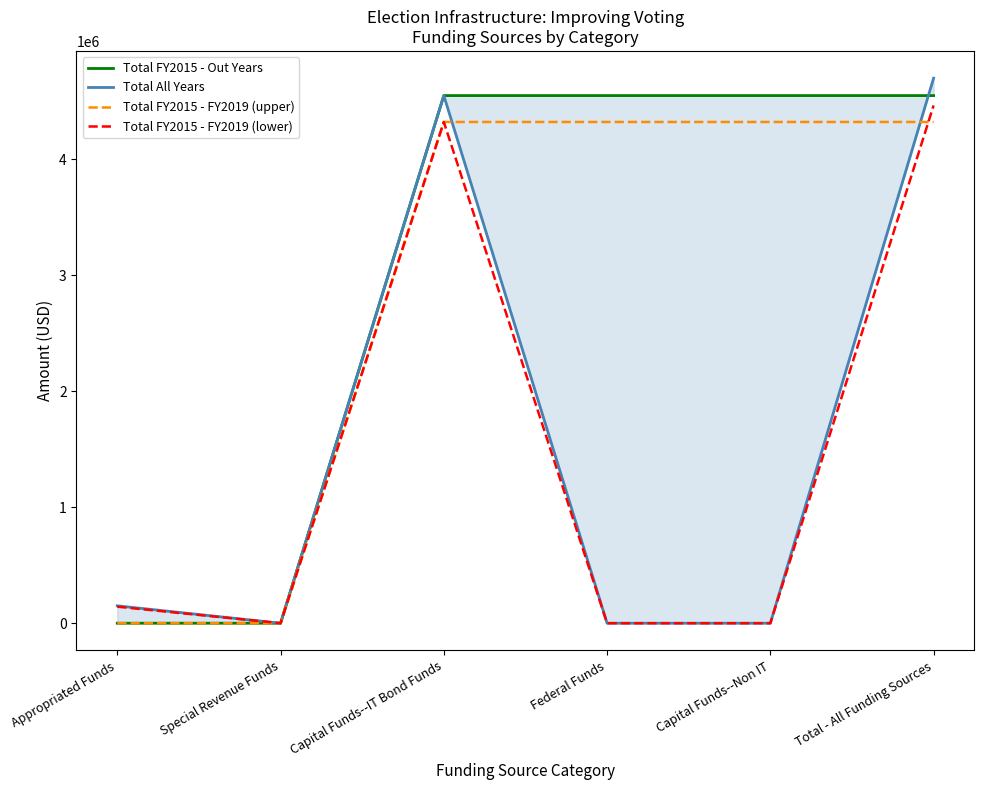

How many lines are shown in the chart?

4